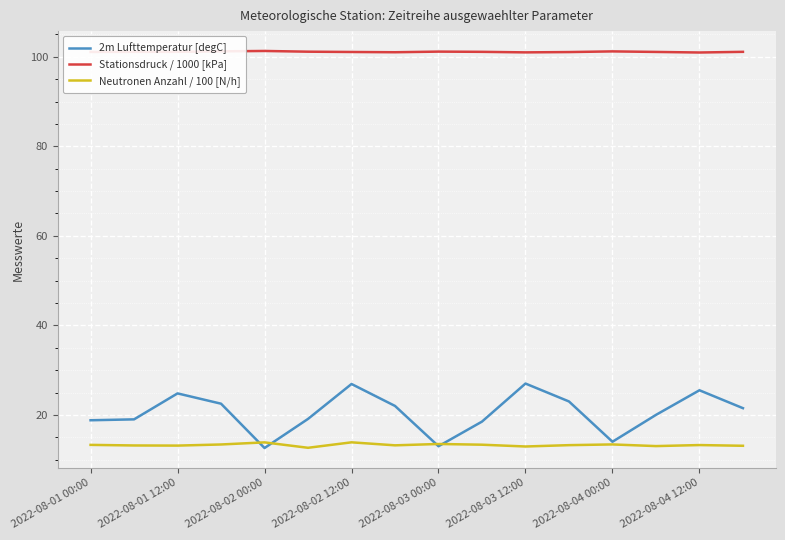

Which series has the largest total across all categories?

Stationsdruck / 1000 [kPa]